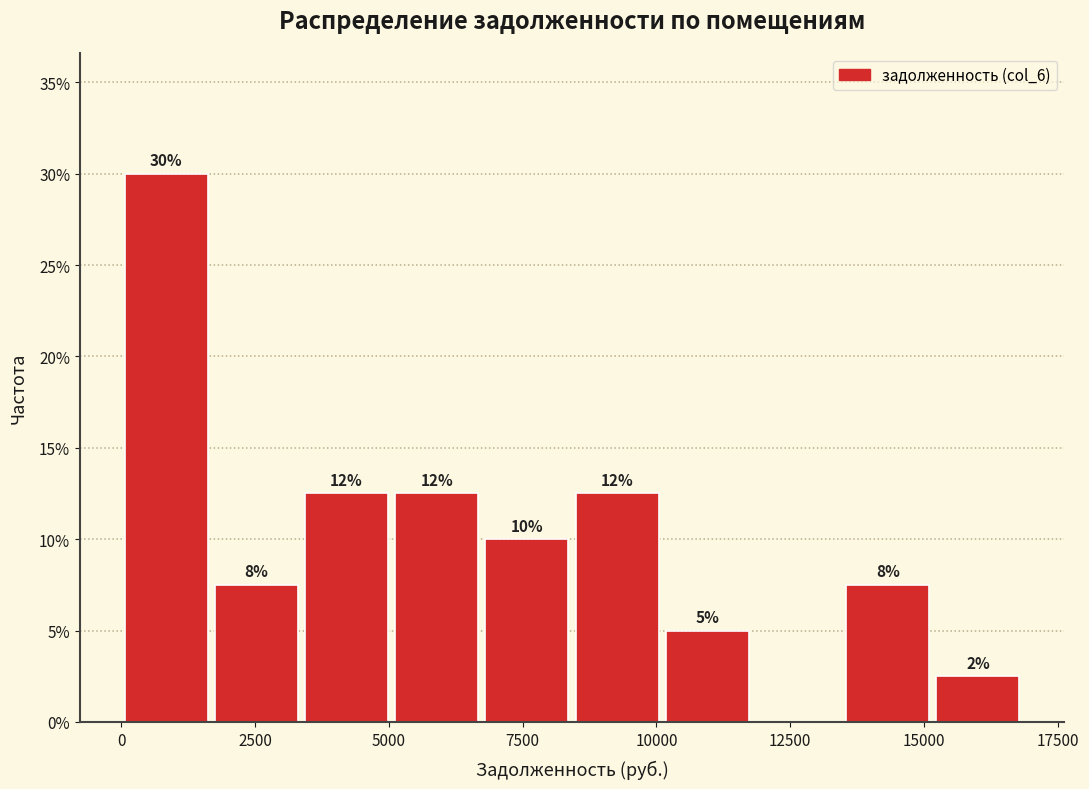

Around what value on the x-axis is the tallest bar? Give the approximate position of its centre, as read against the axis.

1000